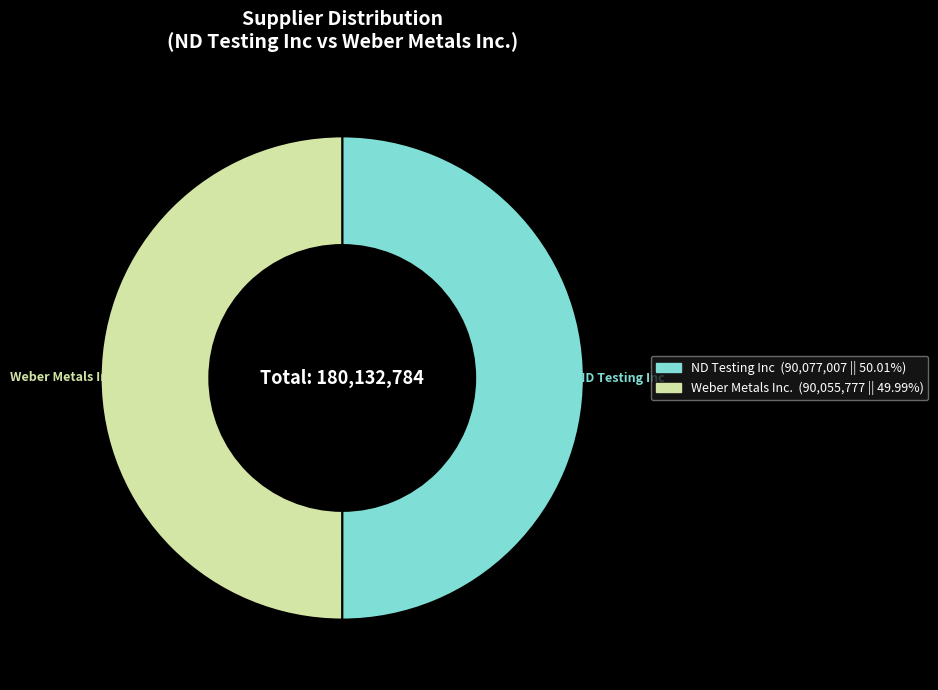

What is the ratio of the value at Weber Metals Inc. (90,055,777 || 49.99%) to the value at ND Testing Inc (90,077,007 || 50.01%)?

1.0